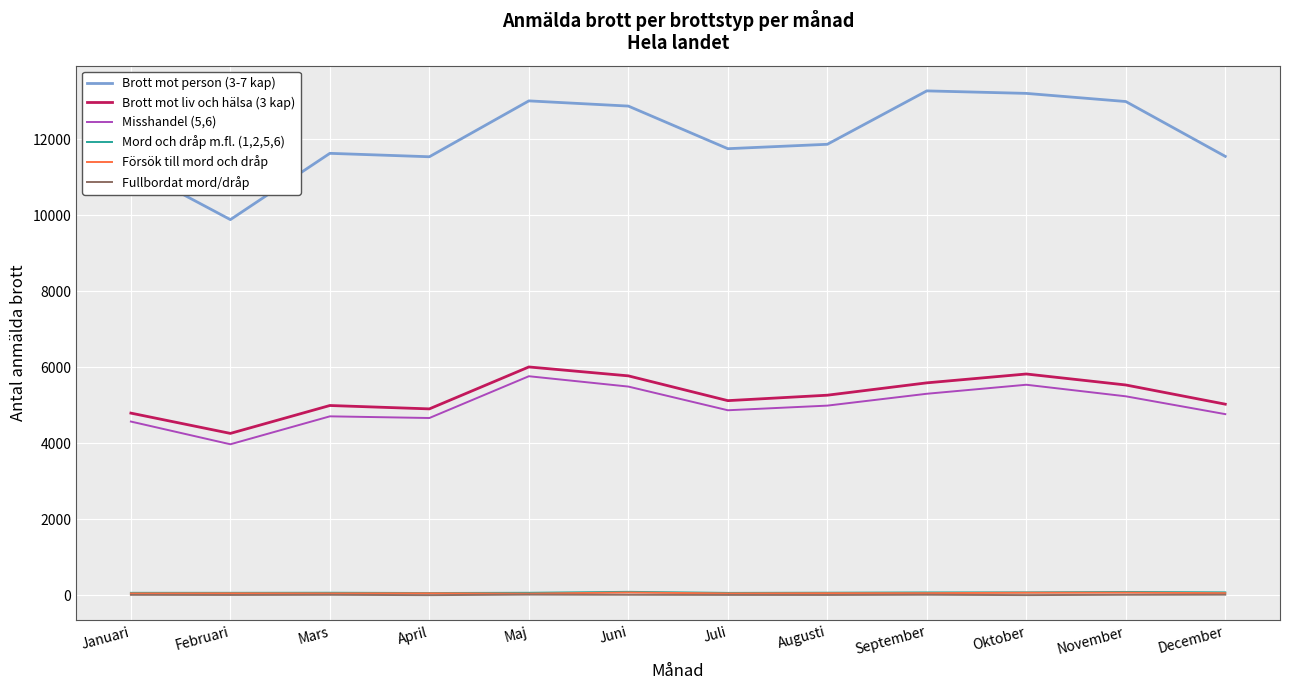

Which series has the largest total across all categories?

Brott mot person (3-7 kap)